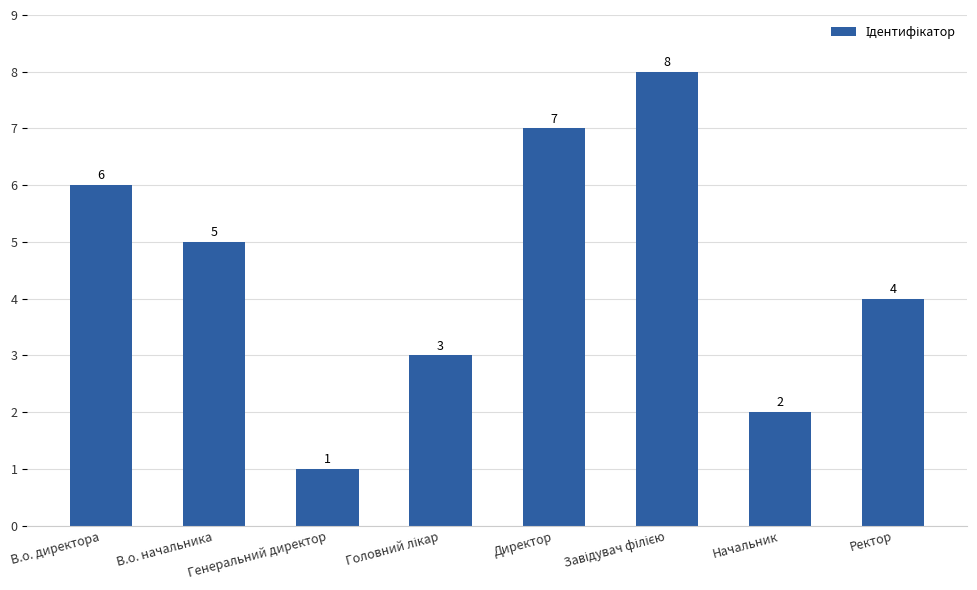

True or false: the data shows 0 at Генеральний директор.

False